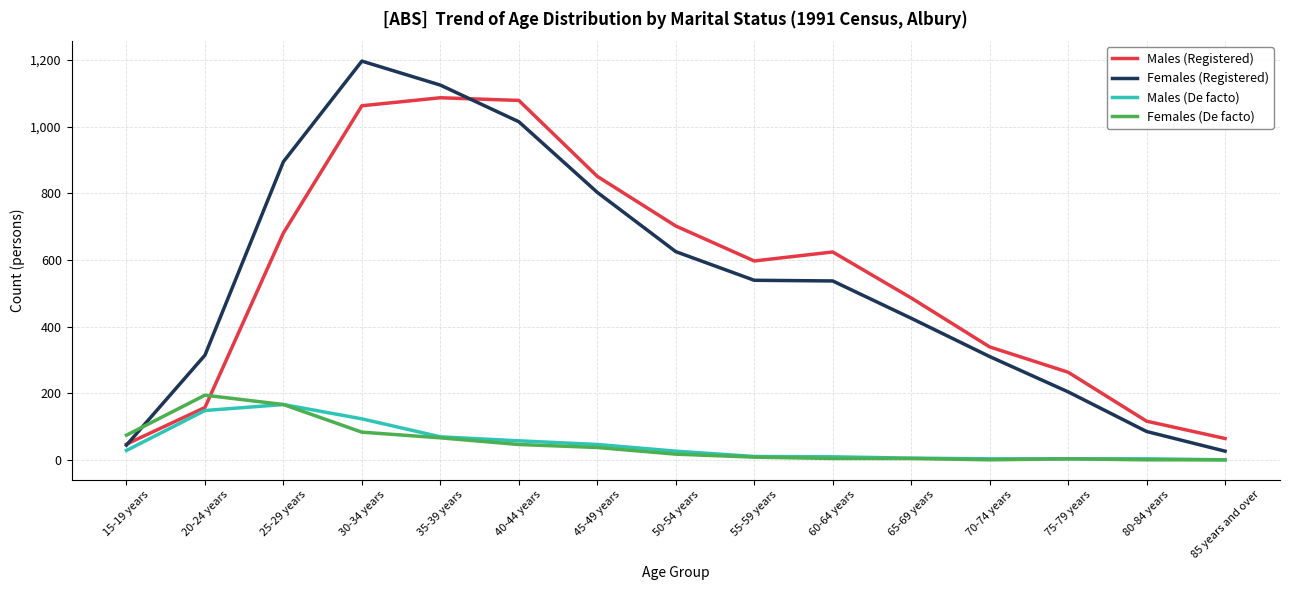

What is the difference between the maximum and minimum values in the Males (Registered) series?

1040